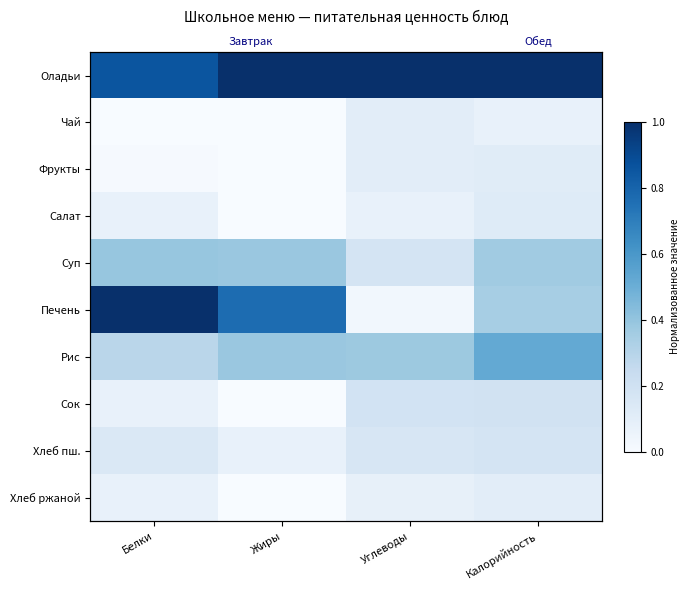

What is the spread (max minus min) of values at Белки?

1.0